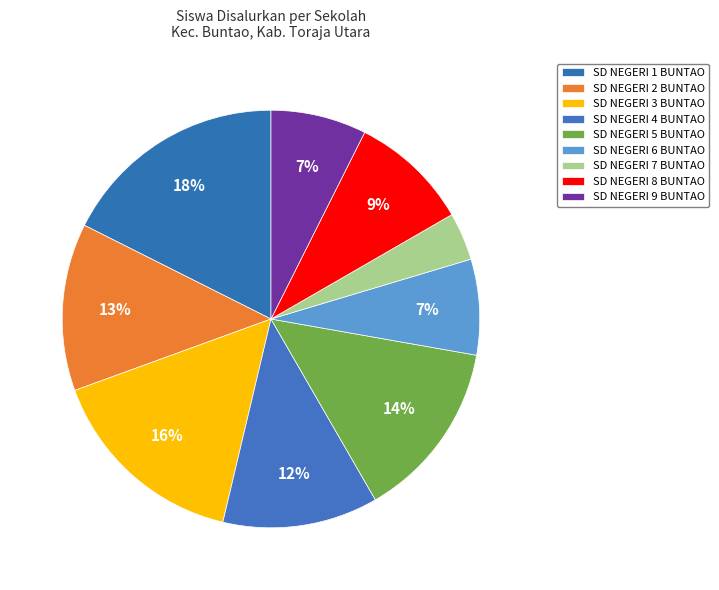

How many slices are in this pie chart?

9